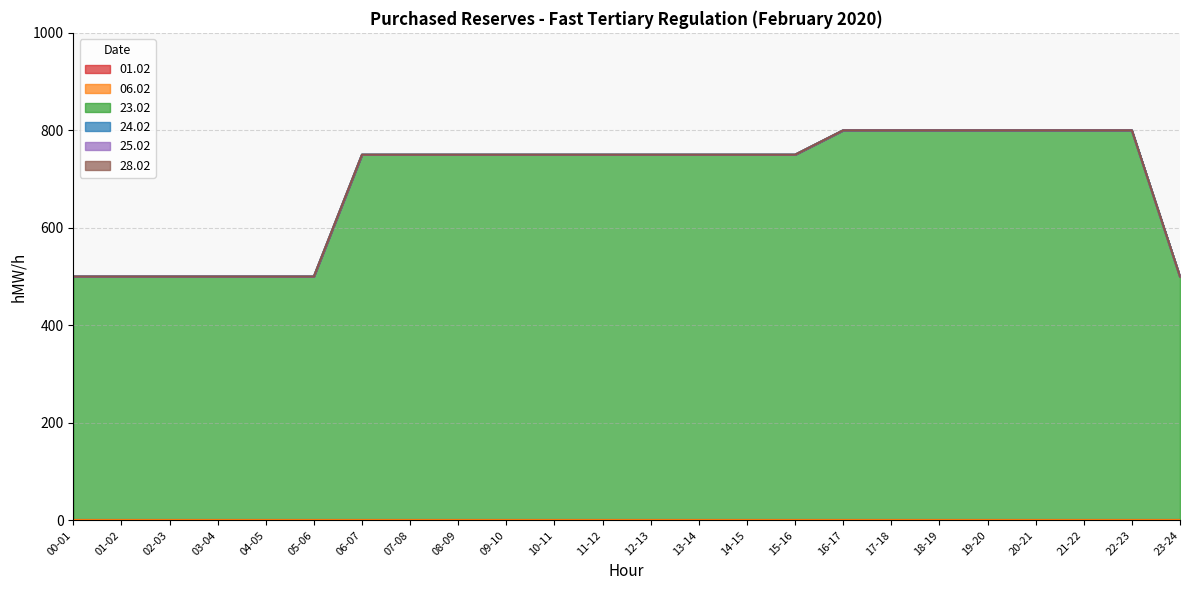

True or false: 01.02 and 25.02 cross at least once.

False